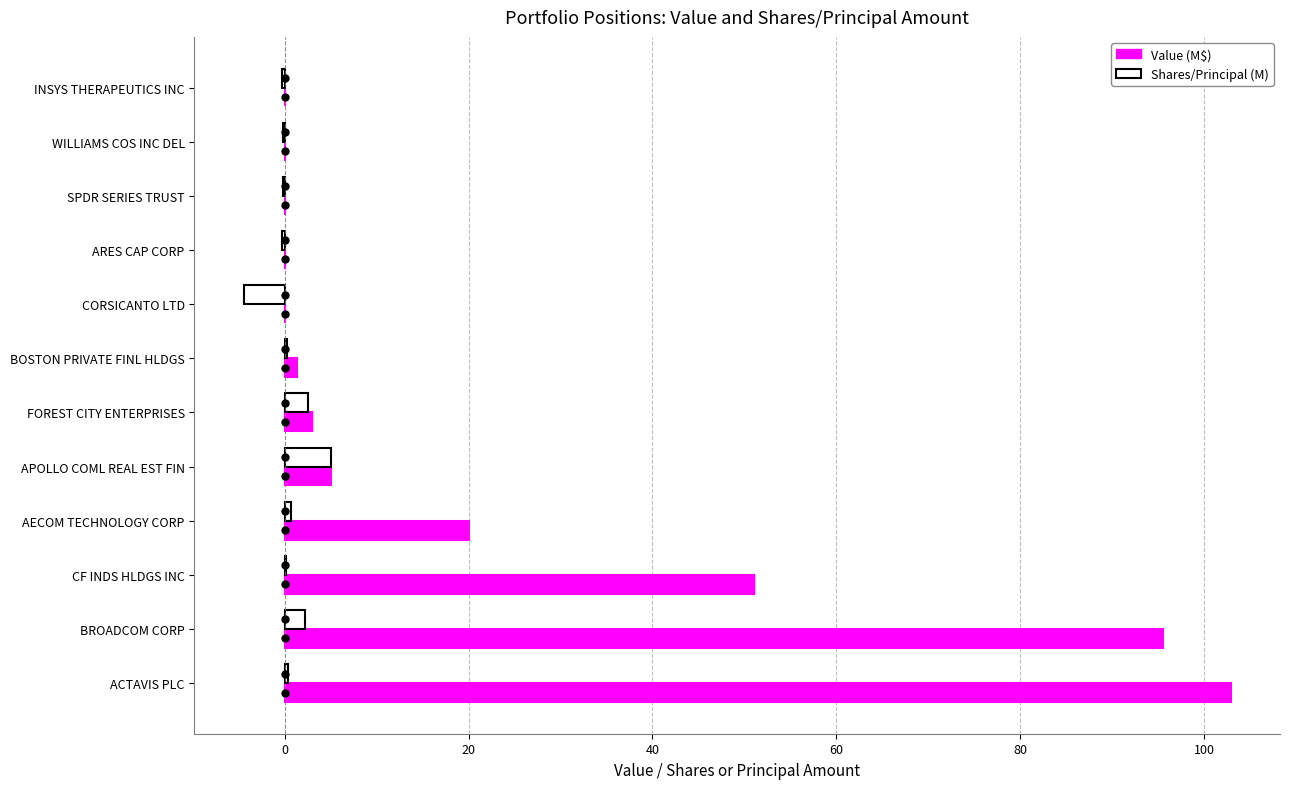

Which category has the highest value across all series?

ACTAVIS PLC